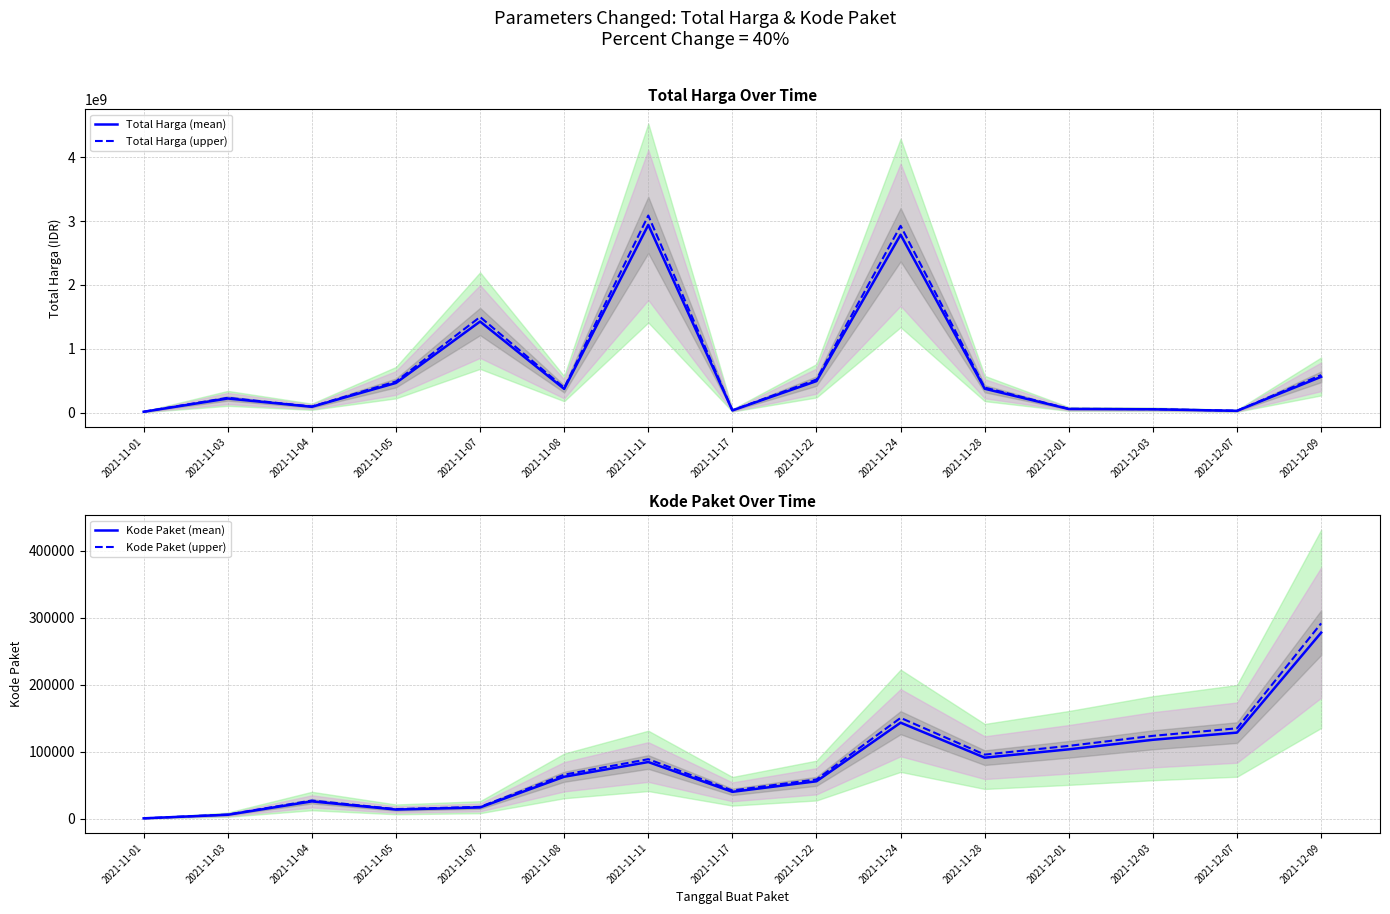

The value of Total Harga (upper) at 2021-11-17 is 12685850.1. True or false?

False